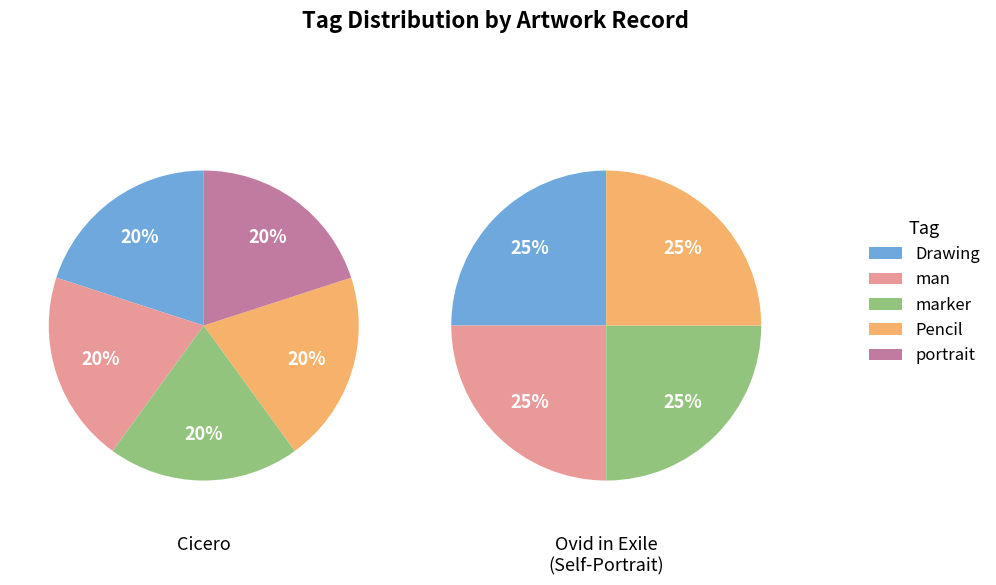

What is the smallest slice in the pie chart?

Cicero